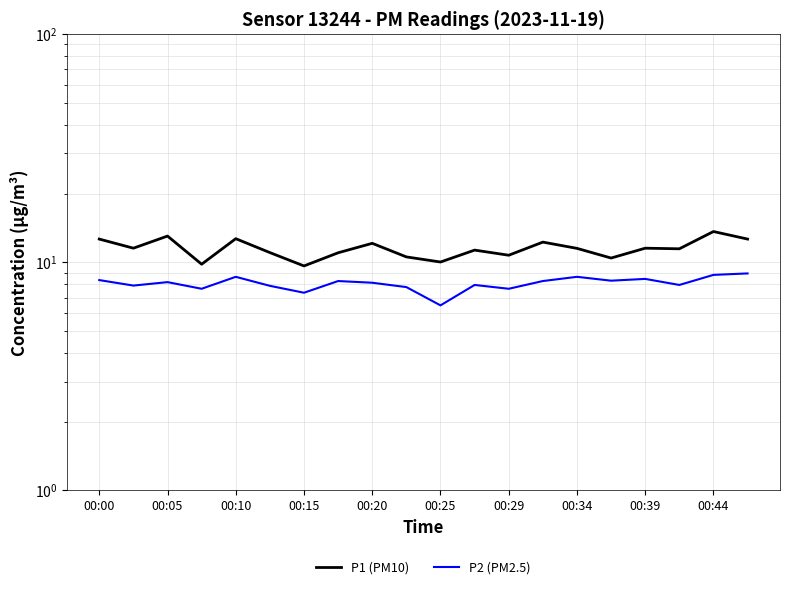

True or false: P1 (PM10) has more than 1 interior local peaks.

True